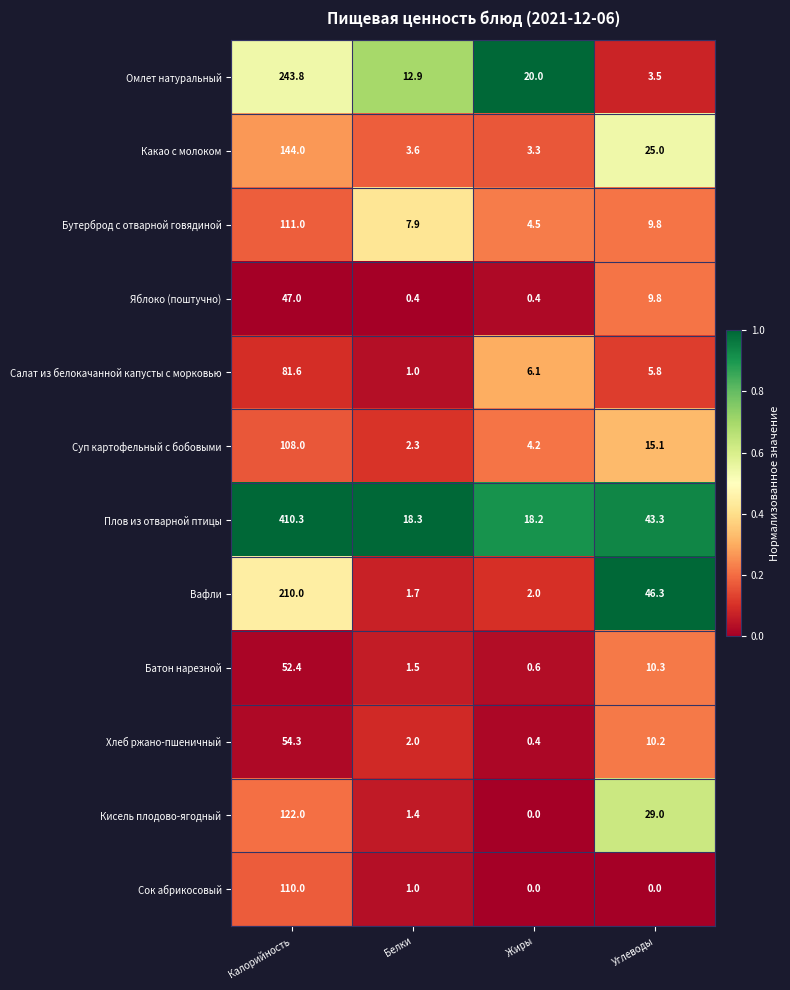

The Сок абрикосовый series shows 65.7 at Углеводы. True or false?

False